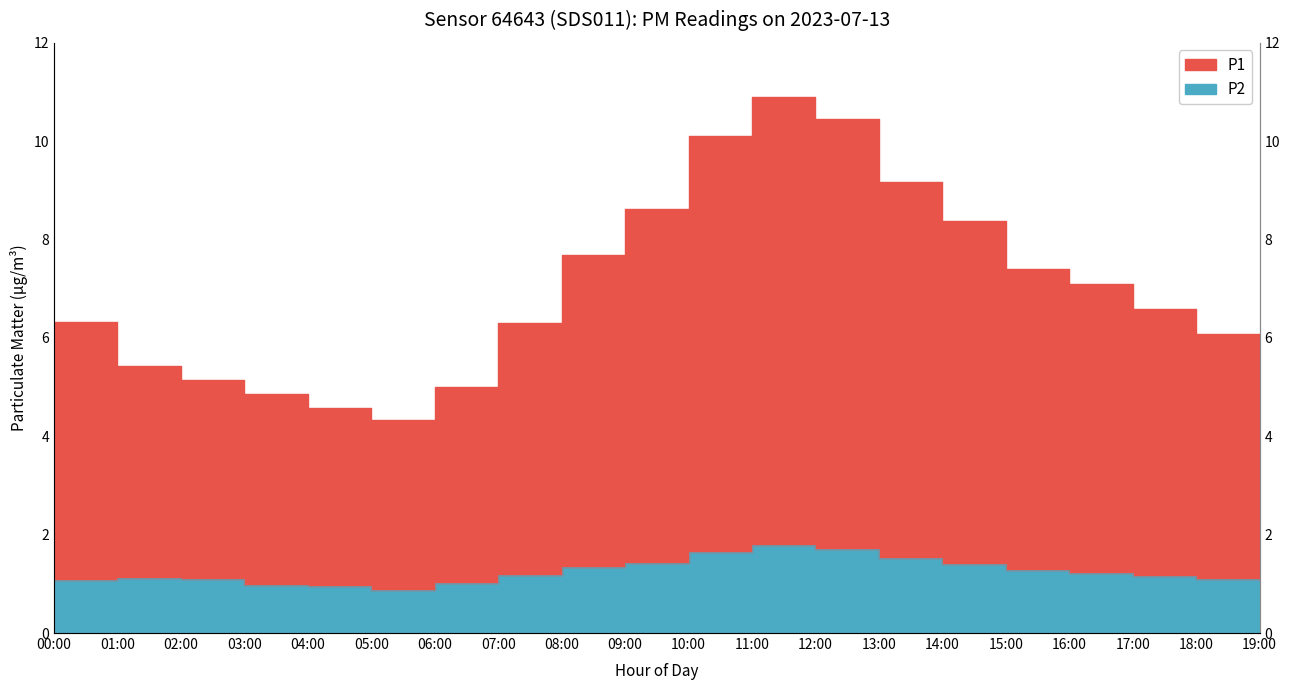

What value does the P2 series have at 00:00?

1.1